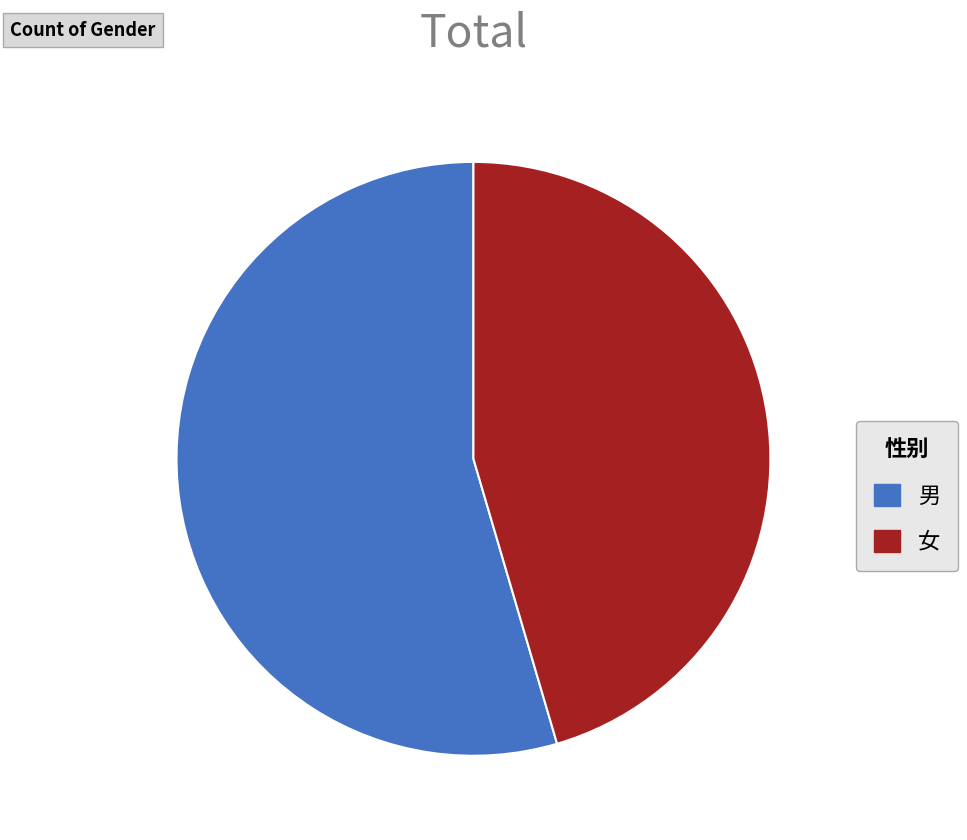

Approximately how many times larger is the value at 女 compared to 男?

0.8